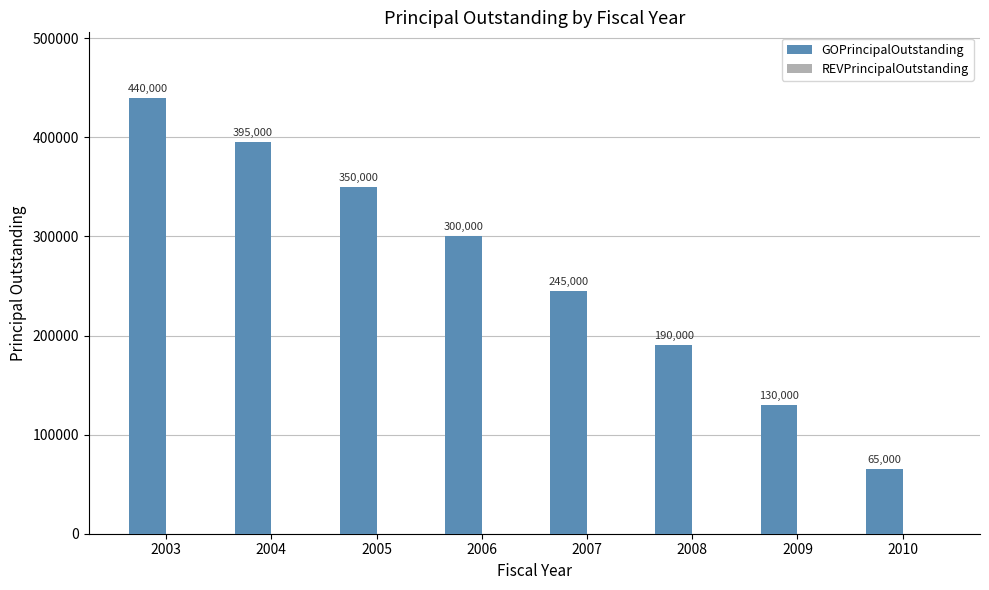

What is the difference between the maximum and minimum values?

375000